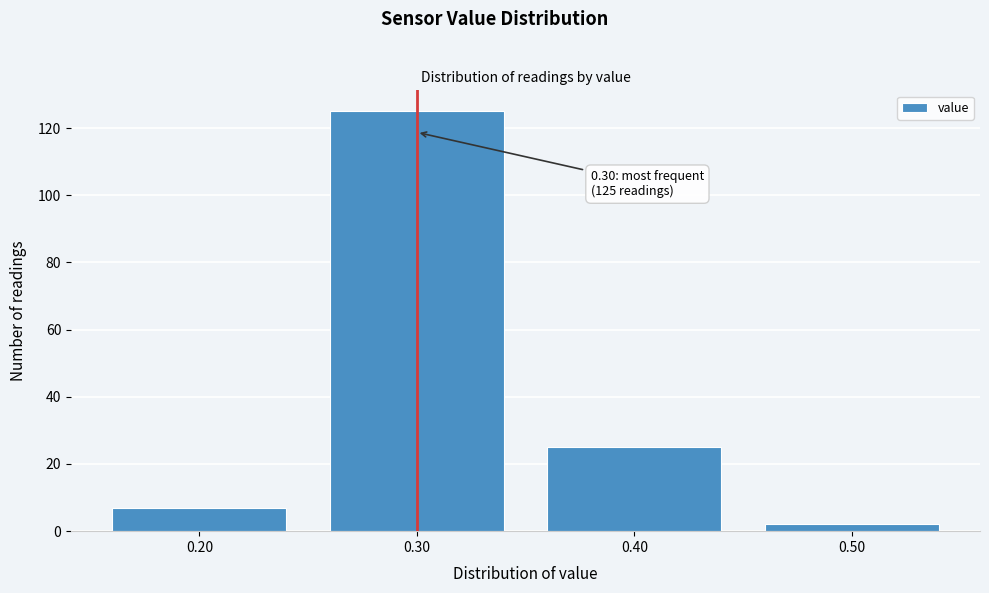

Over which range of the x-axis is the bar tallest?

0.25 to 0.35